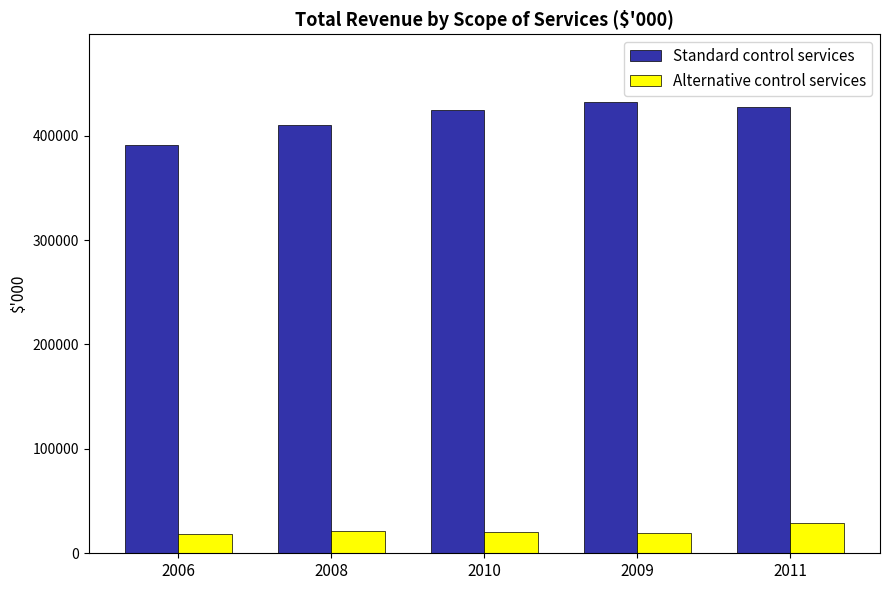

Which series has the largest total across all categories?

Standard control services